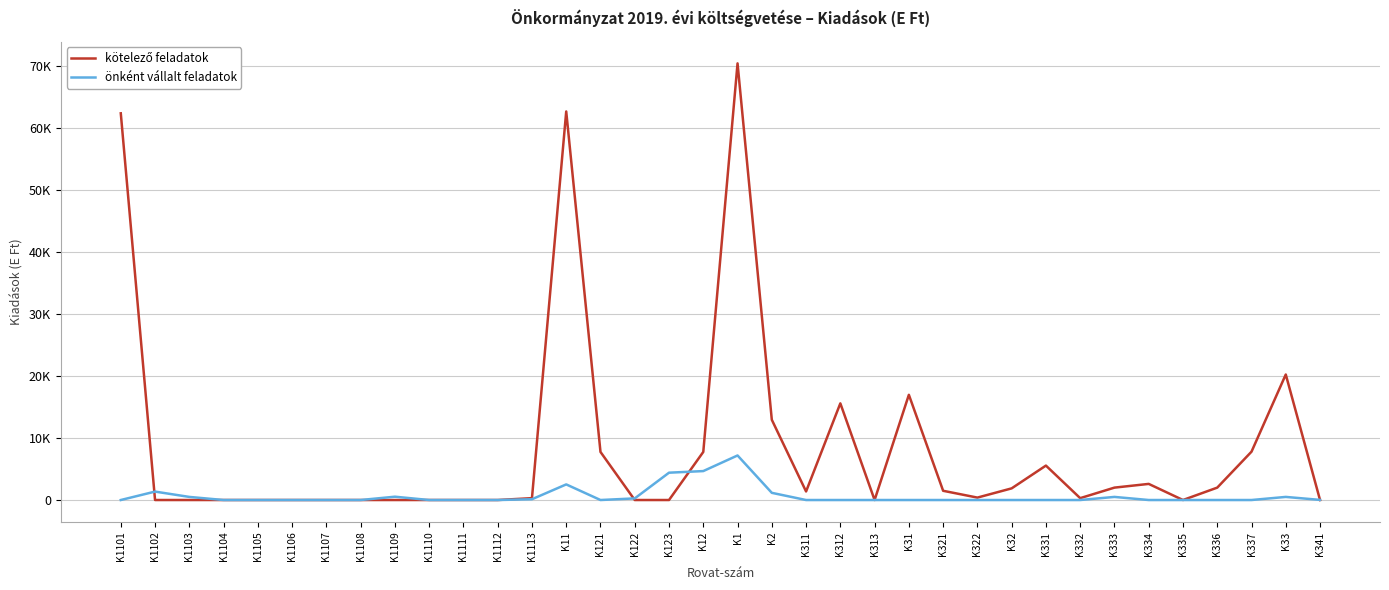

Does the chart display data point markers on the line(s)?

No